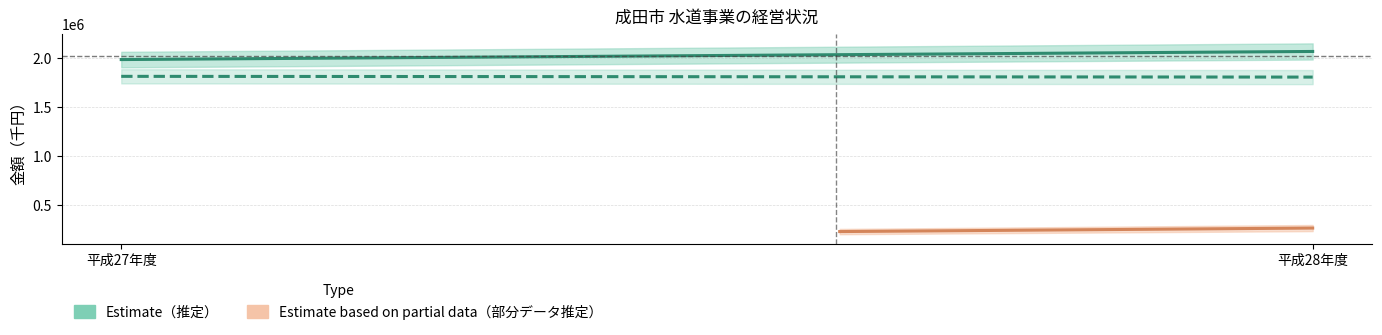

What is the sum of all cf_business values?

1410785